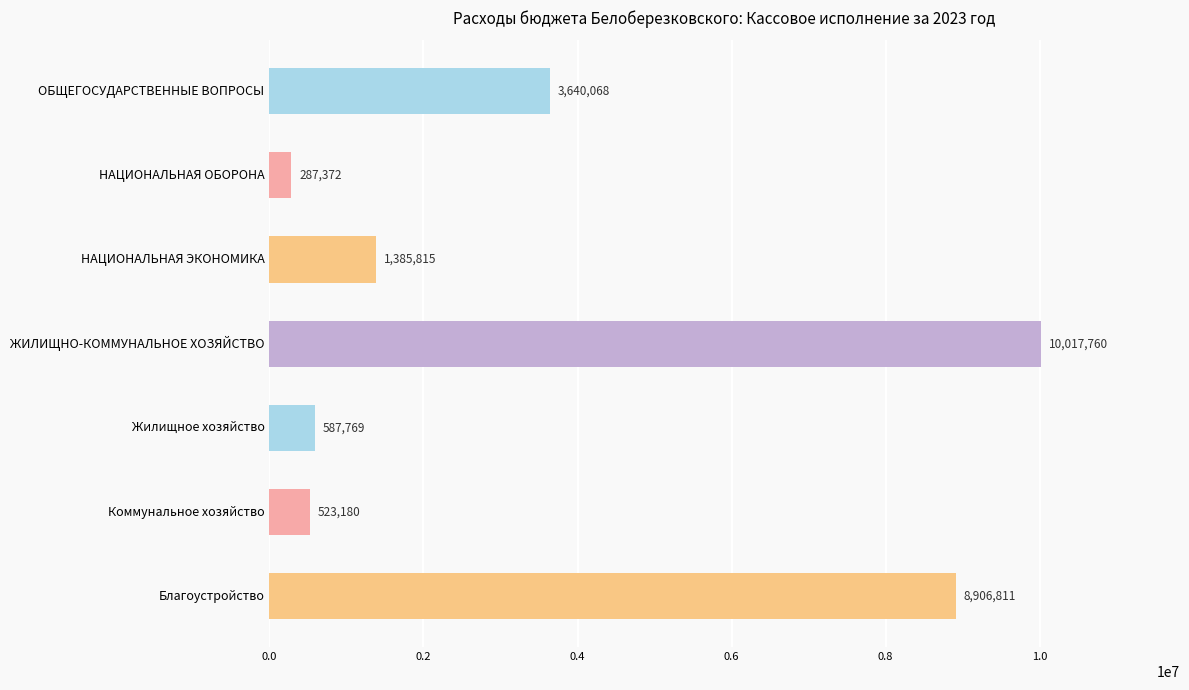

Rank the categories by value from highest to lowest.

ЖИЛИЩНО-КОММУНАЛЬНОЕ ХОЗЯЙСТВО, Благоустройство, ОБЩЕГОСУДАРСТВЕННЫЕ ВОПРОСЫ, НАЦИОНАЛЬНАЯ ЭКОНОМИКА, Жилищное хозяйство, Коммунальное хозяйство, НАЦИОНАЛЬНАЯ ОБОРОНА